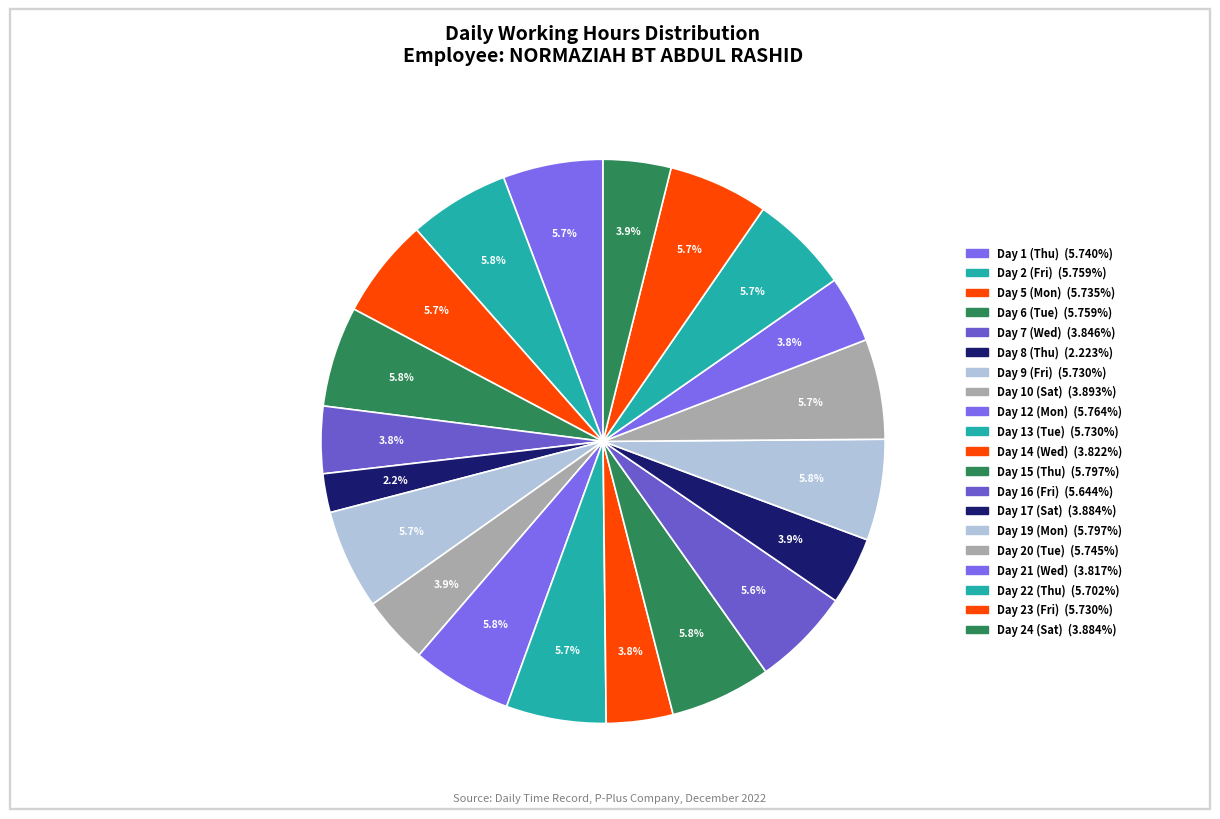

Is there any slice that represents more than half of the pie?

No